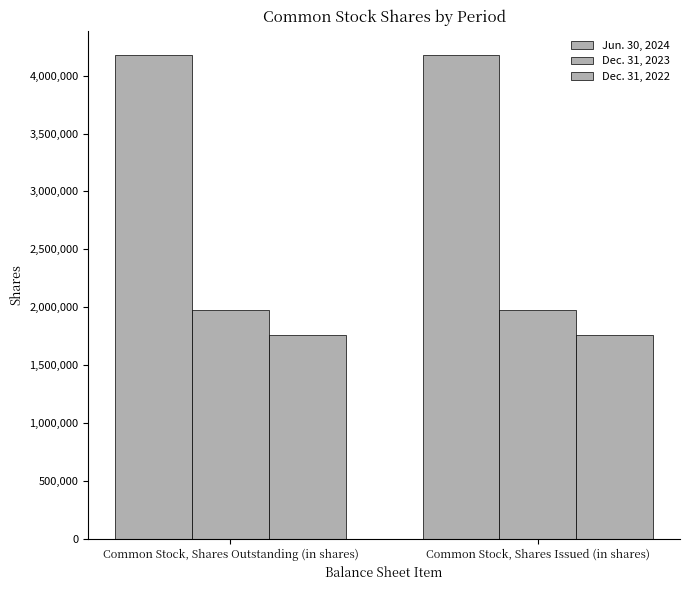

How many categories are shown in the chart?

2